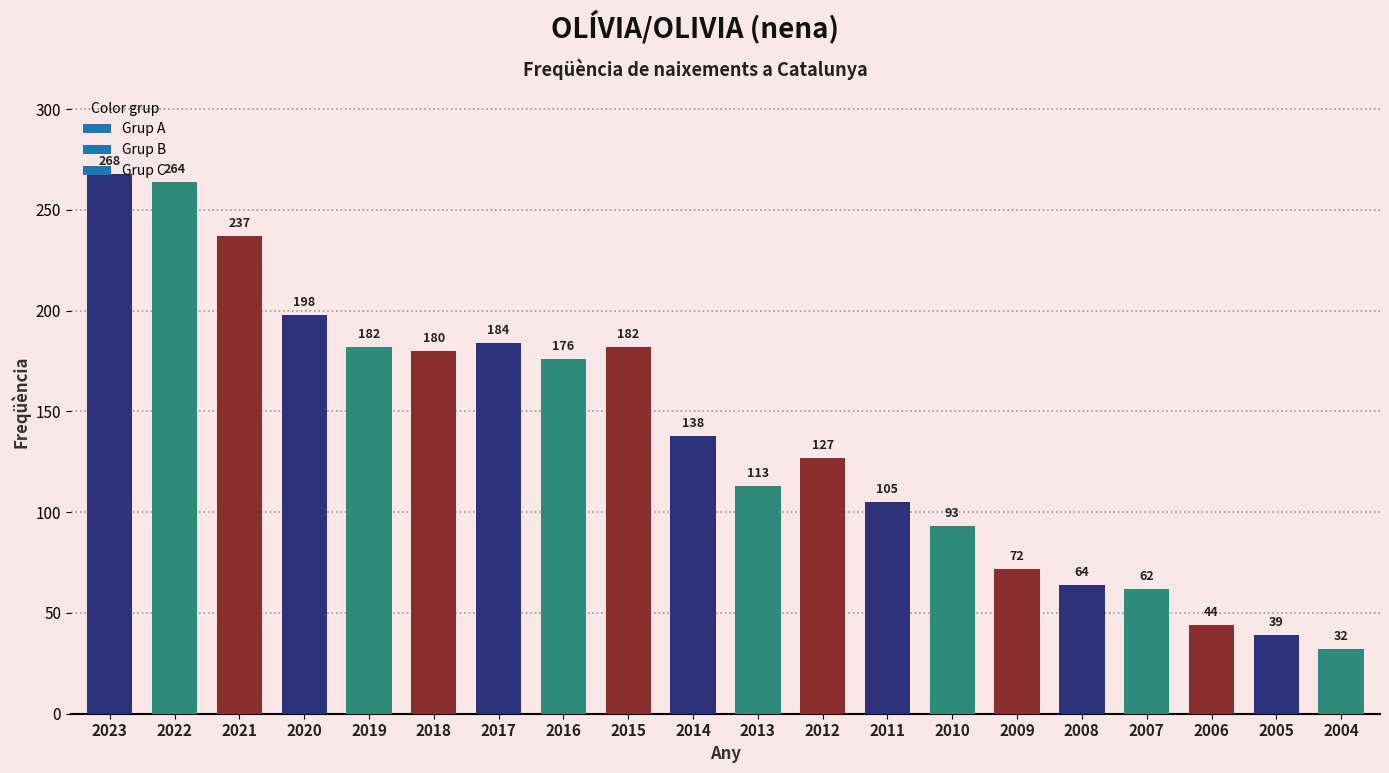

Read the value at 2023.

268